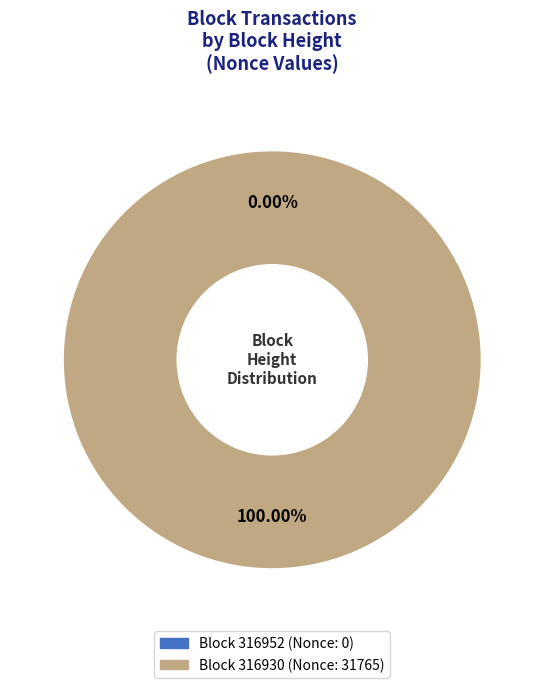

Combined, what portion of the pie is 316952 and 316930?

100.0%